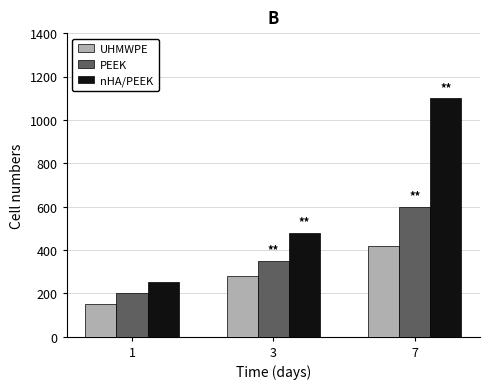

What is the value of the nHA/PEEK bar at the 3rd from the left?

1100